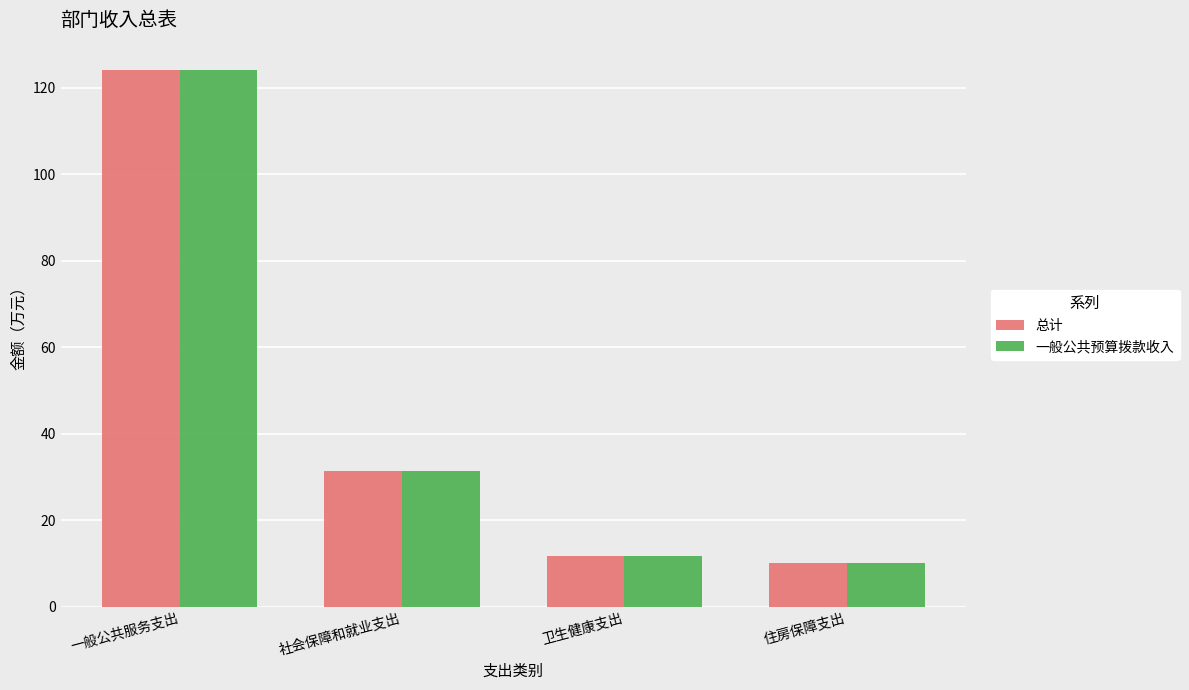

What is the greatest value displayed?

124.3